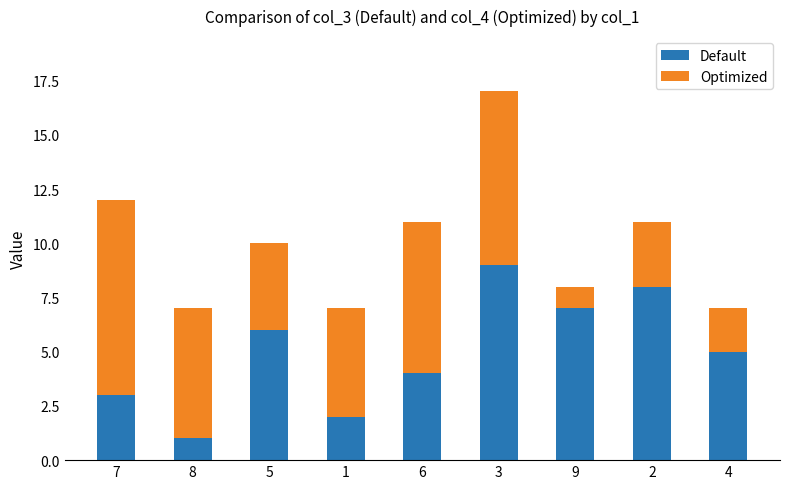

What is the difference between the maximum and minimum values in the Default series?

8